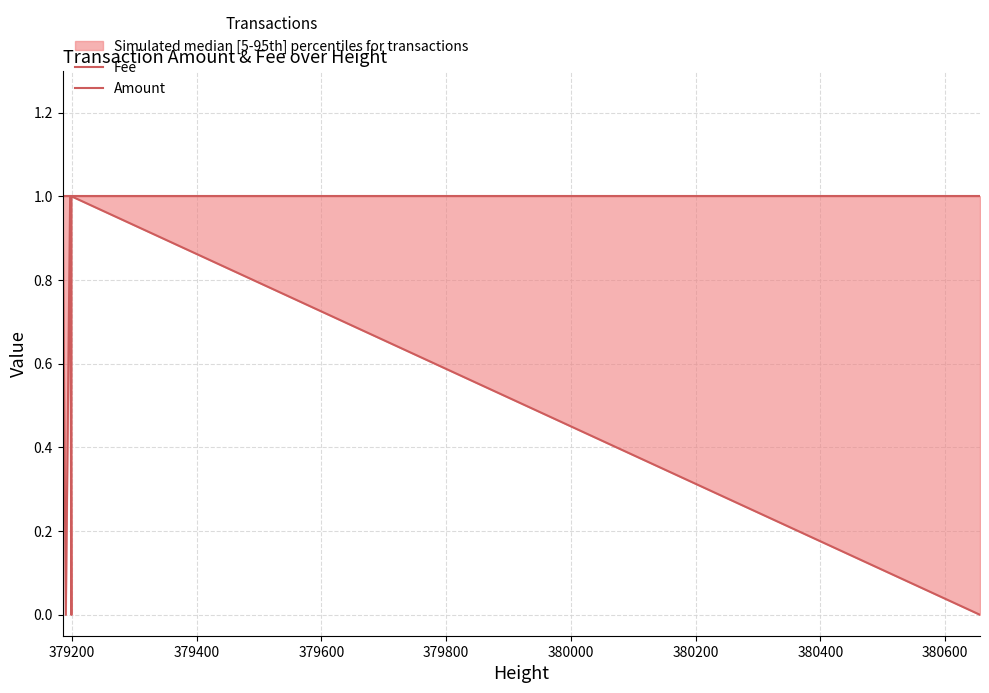

True or false: Fee and Amount cross at least once.

False